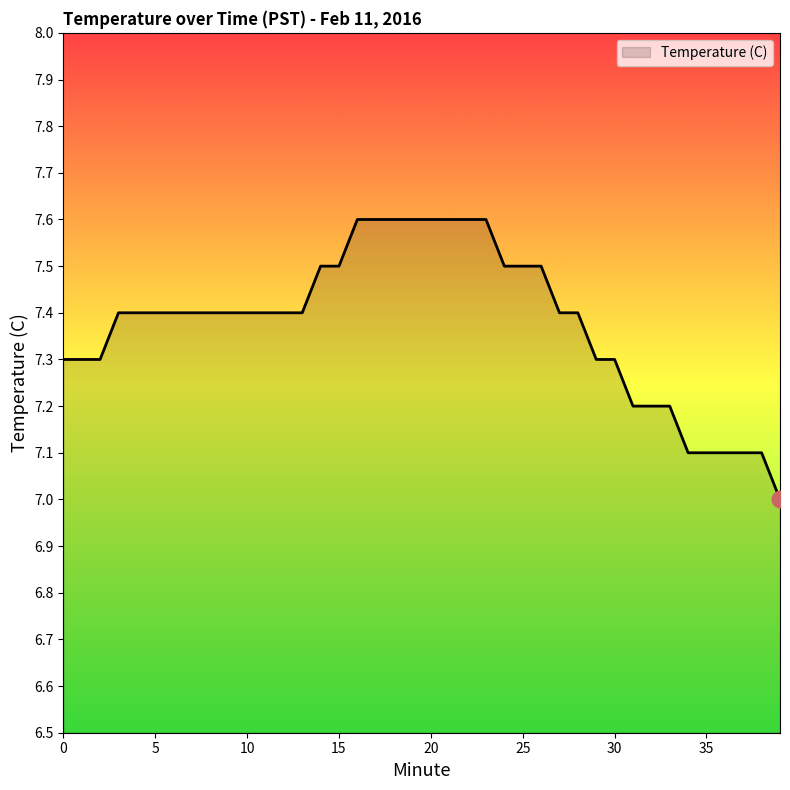

What is the difference between the maximum and minimum values?

0.6